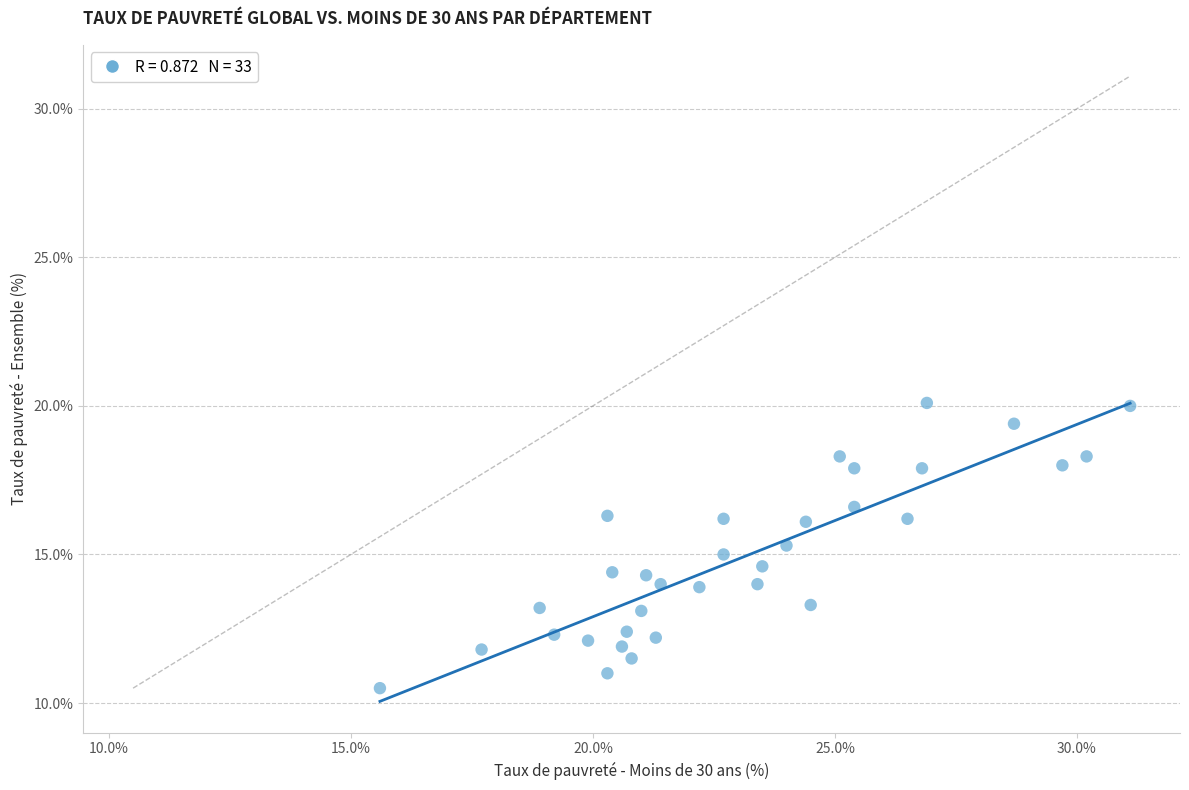

What is the range of X values (max minus min)?

15.5